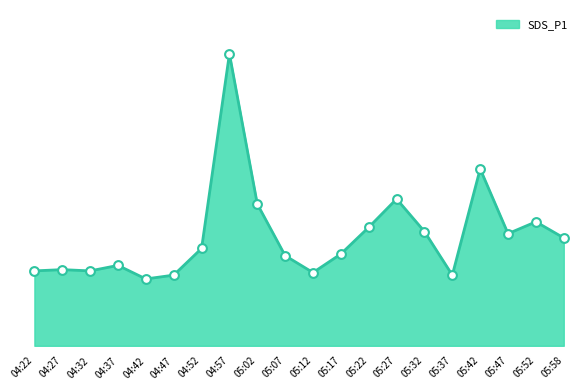

Does the chart have visible grid lines?

No